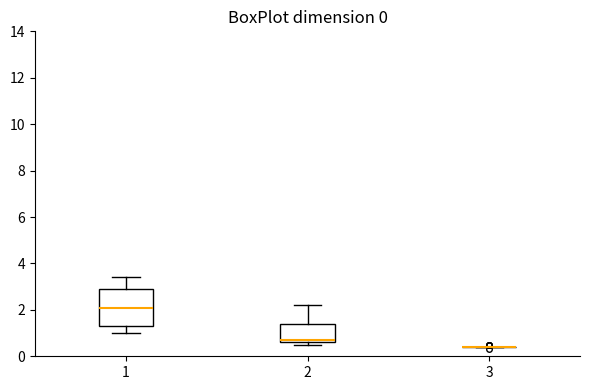

Comparing the boxes themselves (not the whiskers), which one is the tallest?

1